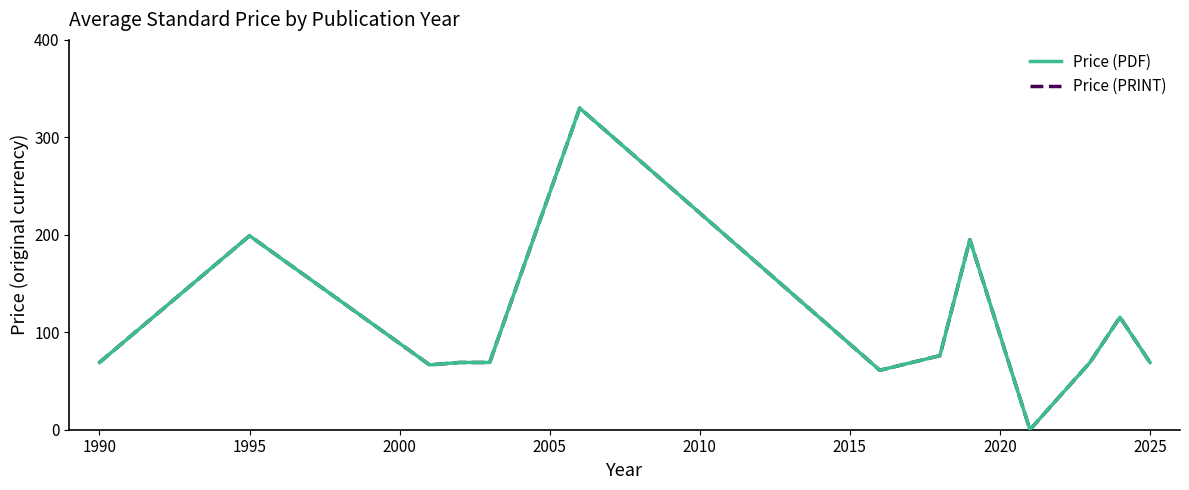

How many interior local valleys does the Price (PRINT) series have?

3